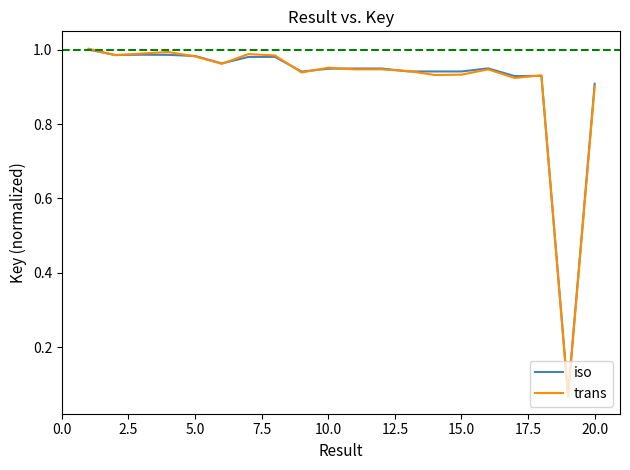

Which series has the widest spread of values?

trans